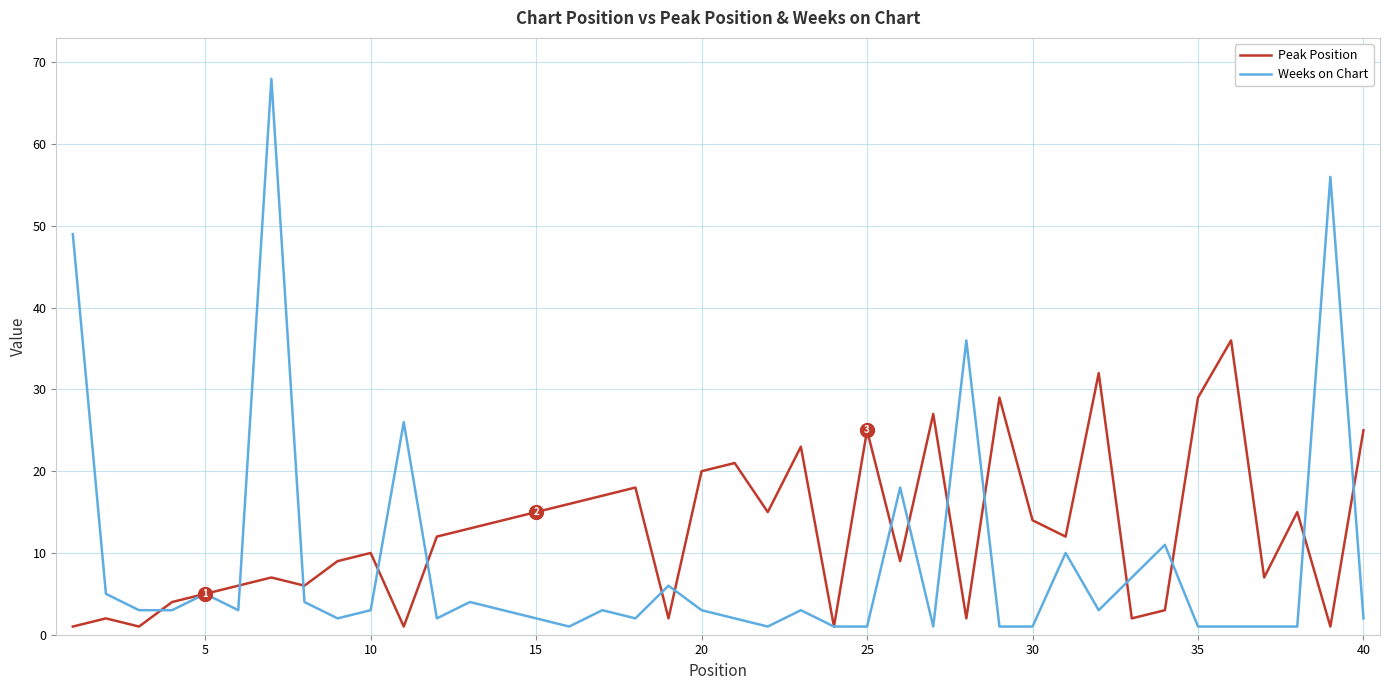

Reading left to right, what are all the values shown in this chart?

Peak Position: 1	2	1	4	5	6	7	6	9	10	1	12	13	14	15	16	17	18	2	20	21	15	23	1	25	9	27	2	29	14	12	32	2	3	29	36	7	15	1	25
Weeks on Chart: 49	5	3	3	5	3	68	4	2	3	26	2	4	3	2	1	3	2	6	3	2	1	3	1	1	18	1	36	1	1	10	3	7	11	1	1	1	1	56	2